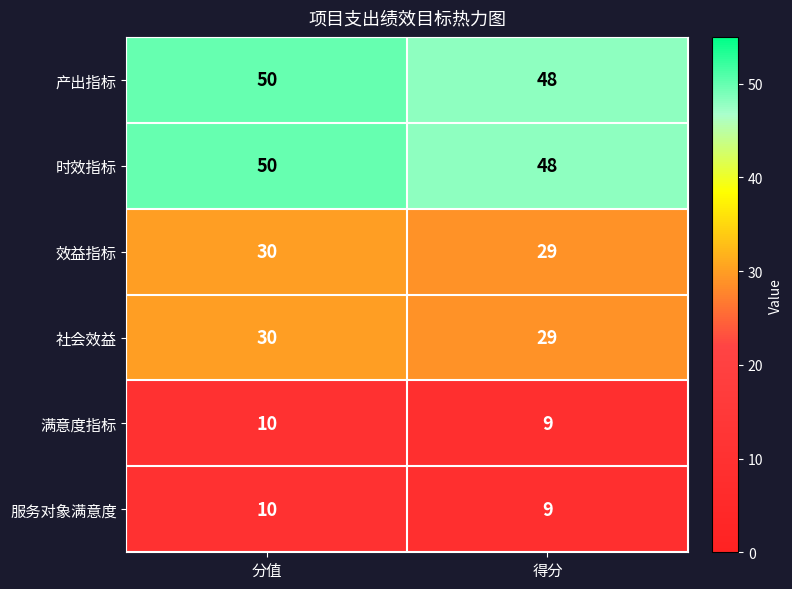

At which label is 社会效益 closest to 29?

得分